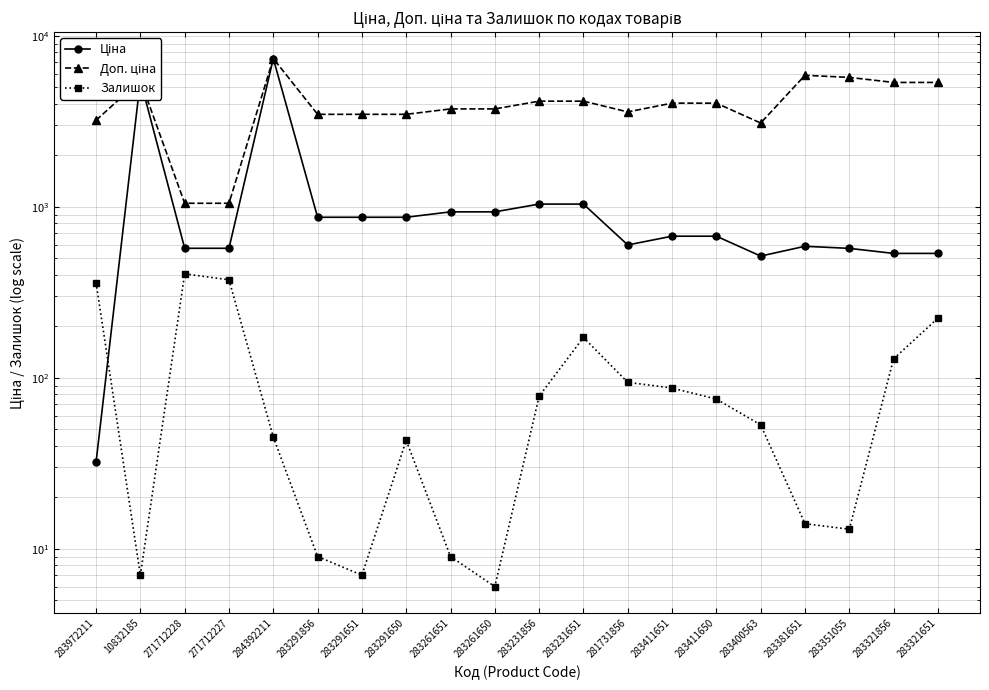

Reading left to right, what are all the values shown in this chart?

Ціна: 32.0	5497.3	571.6	571.6	7360.2	868.0	868.0	868.0	933.5	933.5	1036.5	1036.5	597.8	672.7	672.7	514.7	587.3	570.9	533.5	533.5
Доп. ціна: 3205.0	5497.3	1048.0	1048.0	7360.2	3472.1	3472.1	3472.1	3734.2	3734.2	4145.9	4145.9	3586.7	4036.0	4036.0	3088.4	5872.6	5708.9	5334.5	5334.5
Залишок: 360.0	7.0	405.0	374.0	45.0	9.0	7.0	43.0	9.0	6.0	78.0	172.0	94.0	87.0	75.0	53.0	14.0	13.0	129.0	223.0